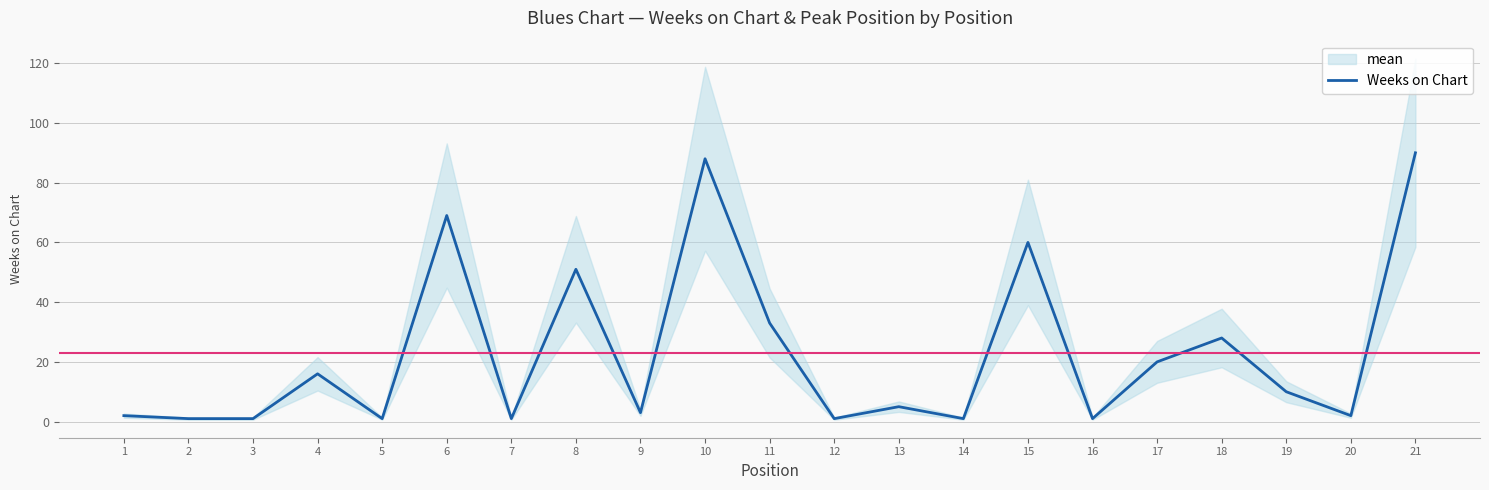

How many lines are shown in the chart?

1